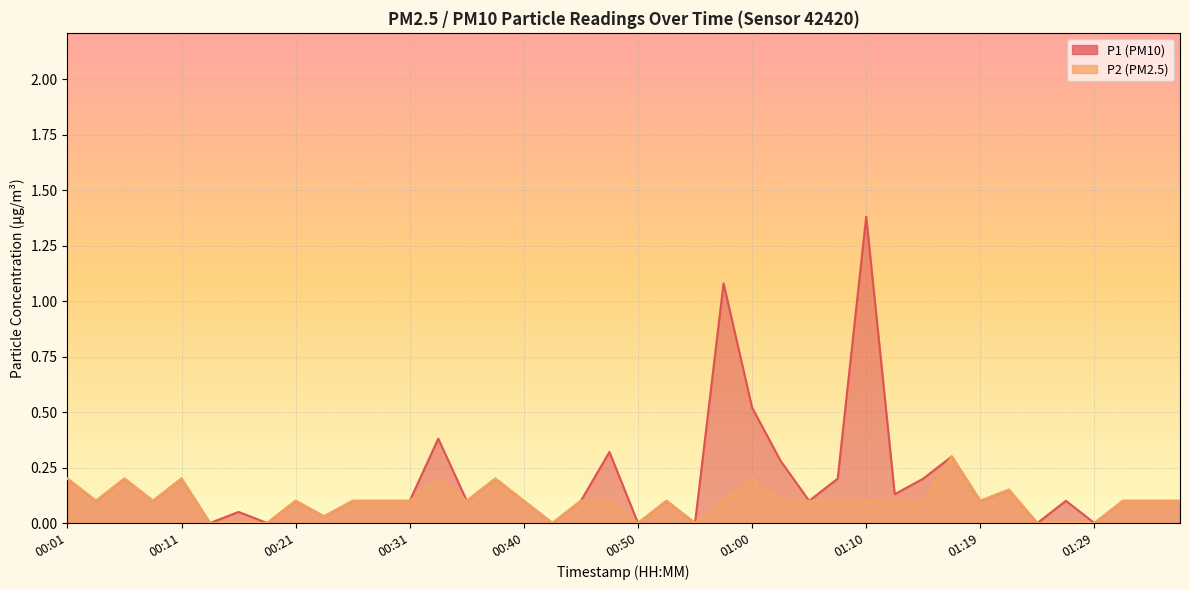

True or false: P2 and P1 intersect in this chart.

False